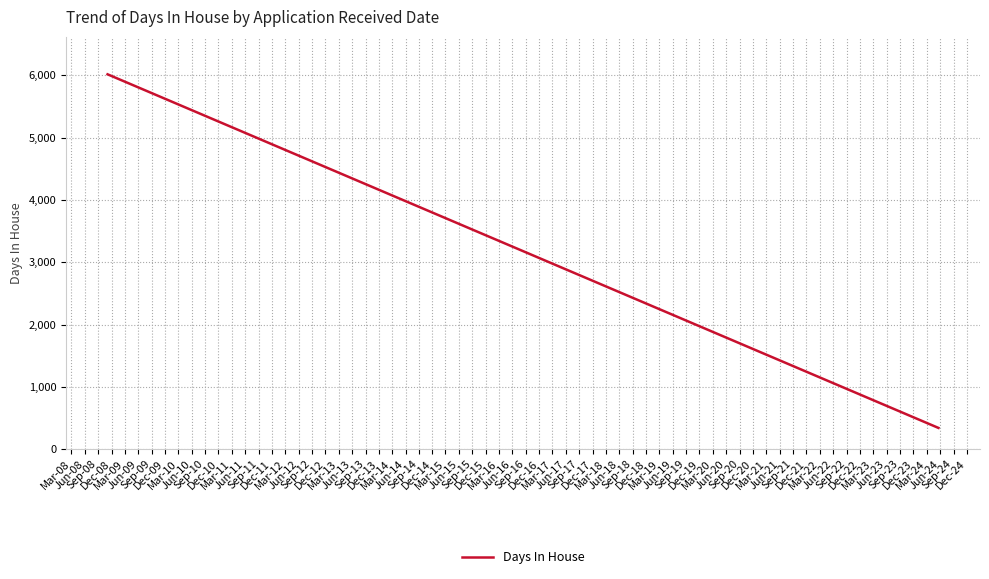

What is the value of the 36th point from the left?

403.4